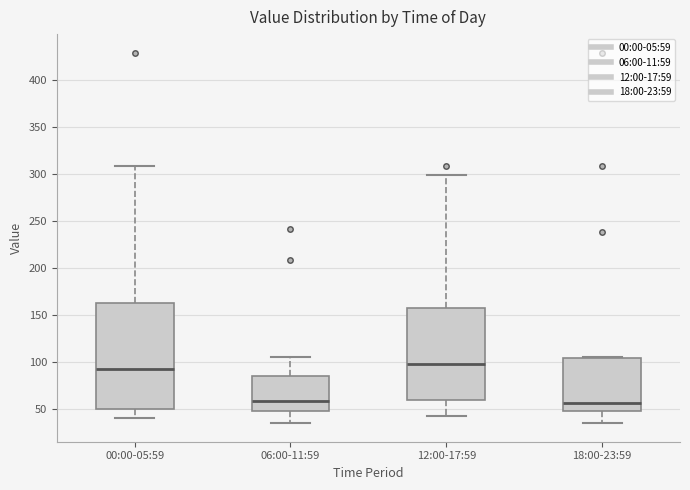

Reading left to right, read every box against the y-axis: the position of its median line, the range the box covers, and the ends of its whiskers. The values are not printed on the chart, so give them approximately, as read against the axis.

00:00-05:59: median 95, box 50 to 165, whiskers 40 to 310
06:00-11:59: median 60, box 50 to 85, whiskers 35 to 105
12:00-17:59: median 100, box 60 to 155, whiskers 45 to 300
18:00-23:59: median 55, box 50 to 105, whiskers 35 to 105